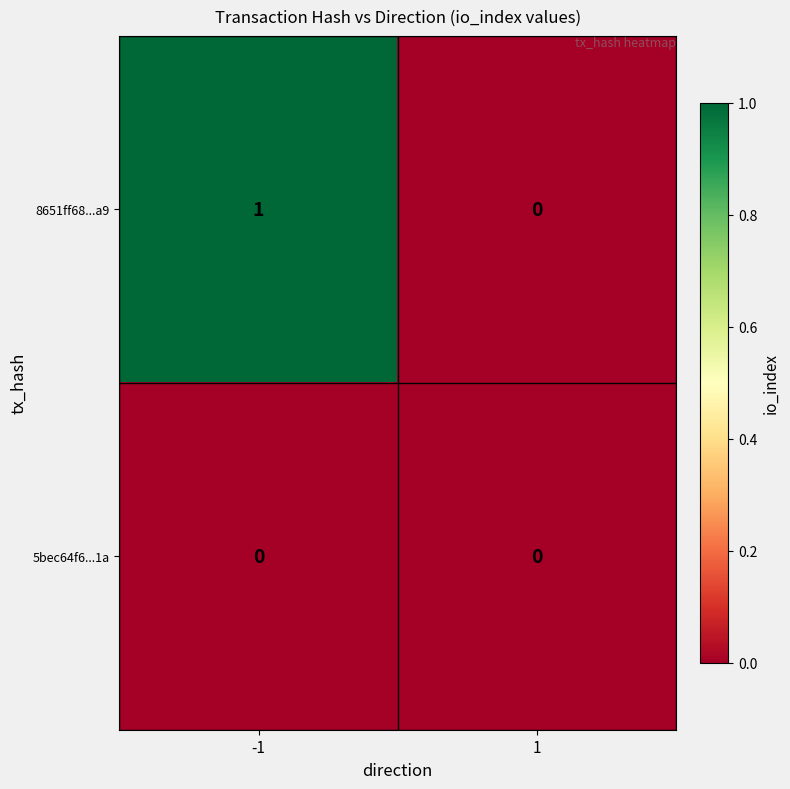

List the series in order of their overall mean, highest first.

8651ff68...a9, 5bec64f6...1a